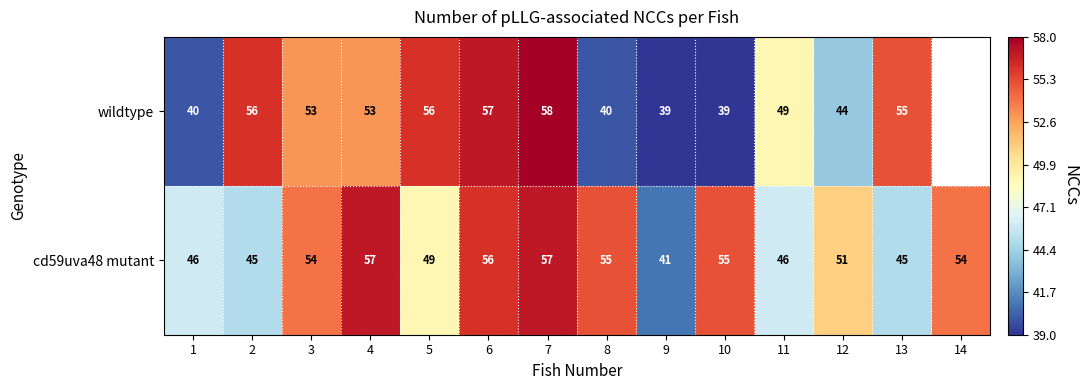

What is the maximum value for cd59uva48 mutant?

57